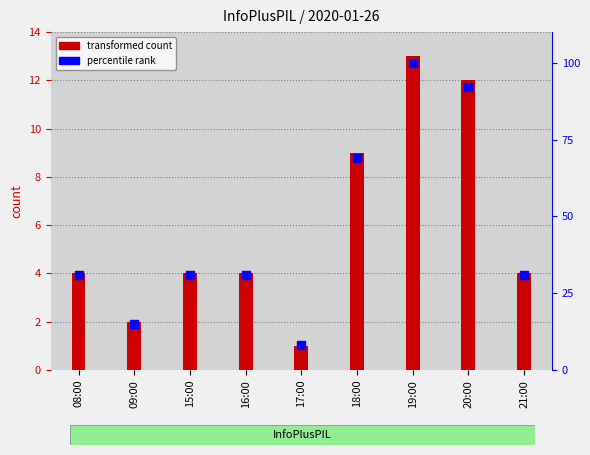

Is the value of count at 18:00 greater than the value of percentile rank at 20:00?

No